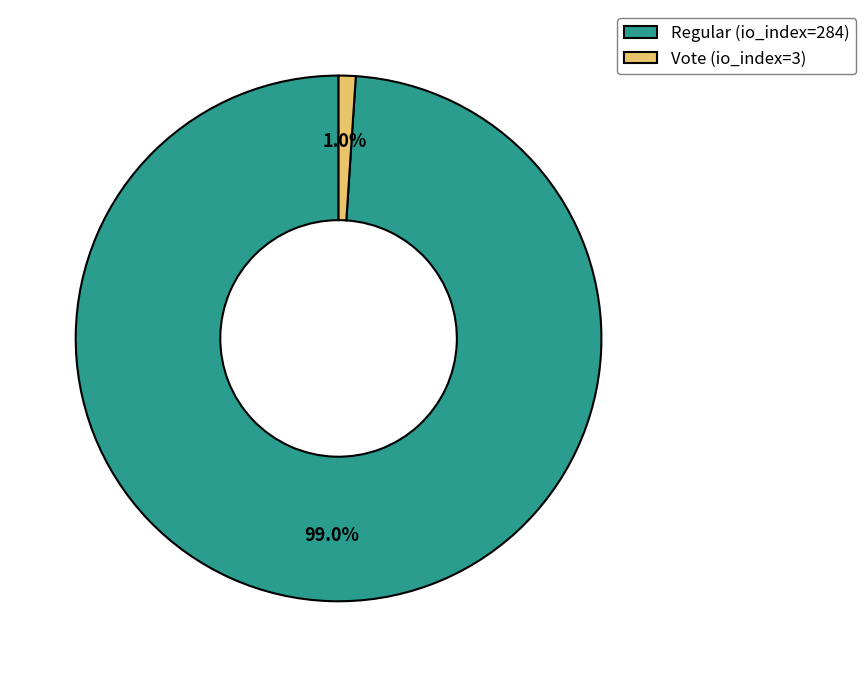

To the nearest percent, what is the combined percentage of Vote (io_index=3) and Regular (io_index=284)?

100%